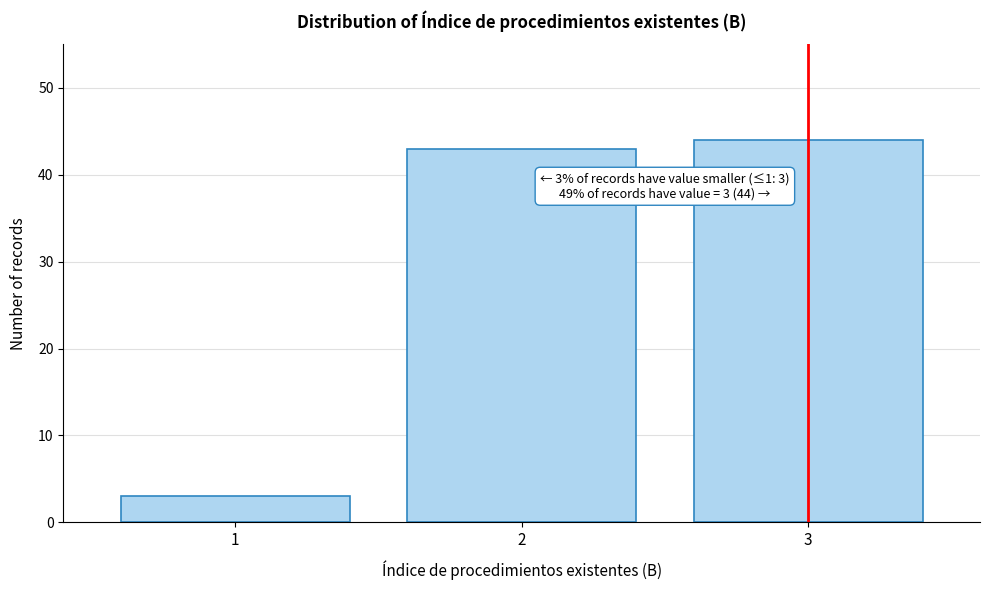

Reading right to left, transcribe all the data shown in this chart.

44	43	3